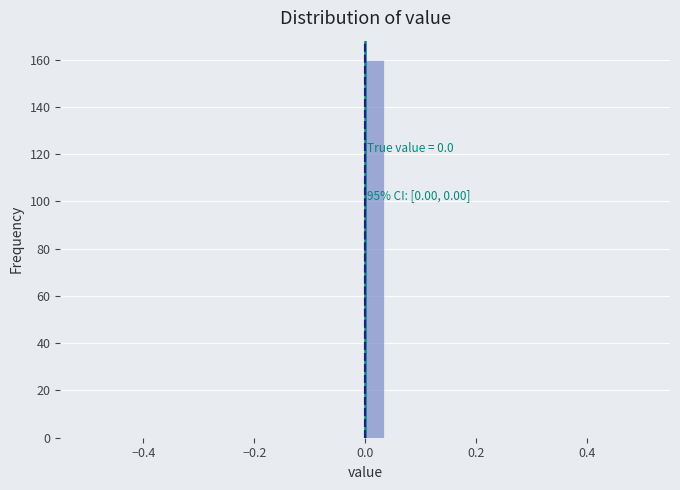

Read against the x-axis, roughly where is the centre of the tallest bar?

0.02